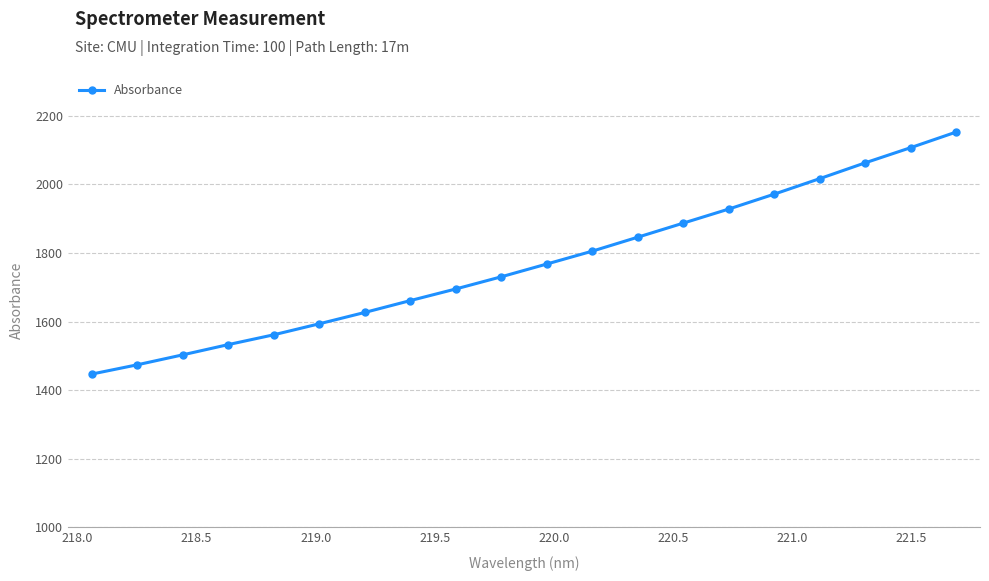

What is the average value?

1768.8